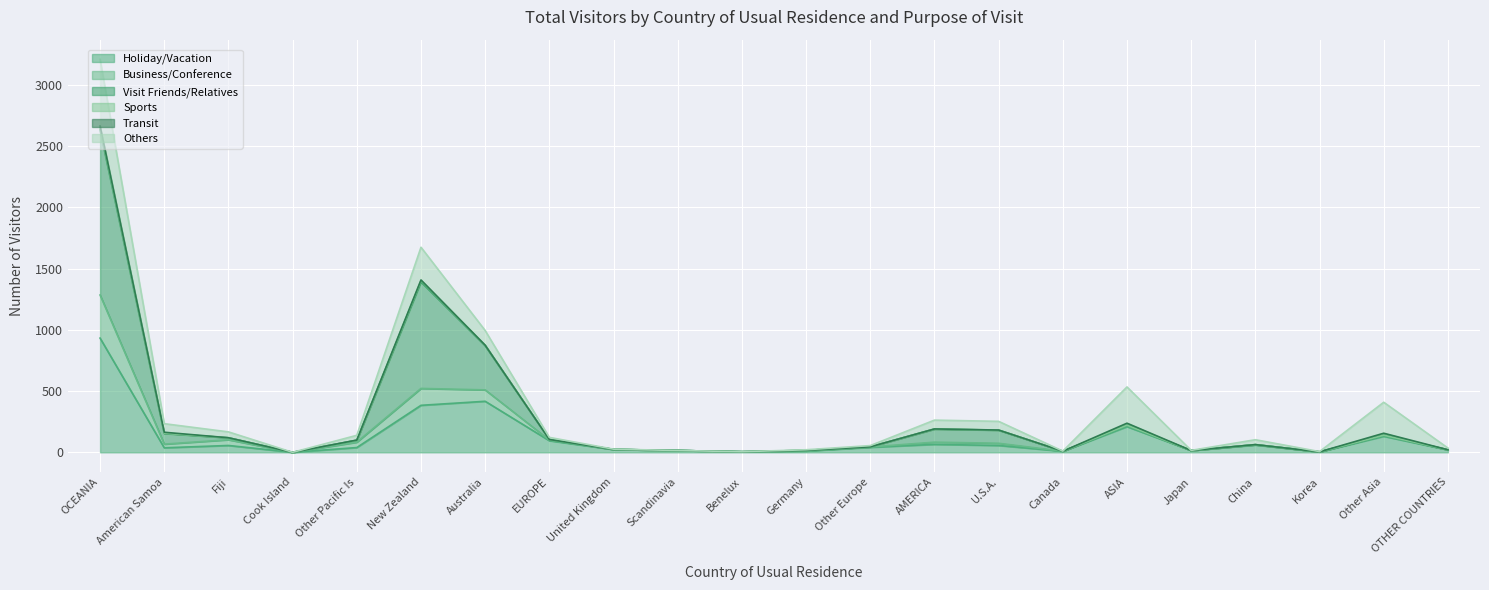

Where is Sports nearest to the value 1333?

New Zealand